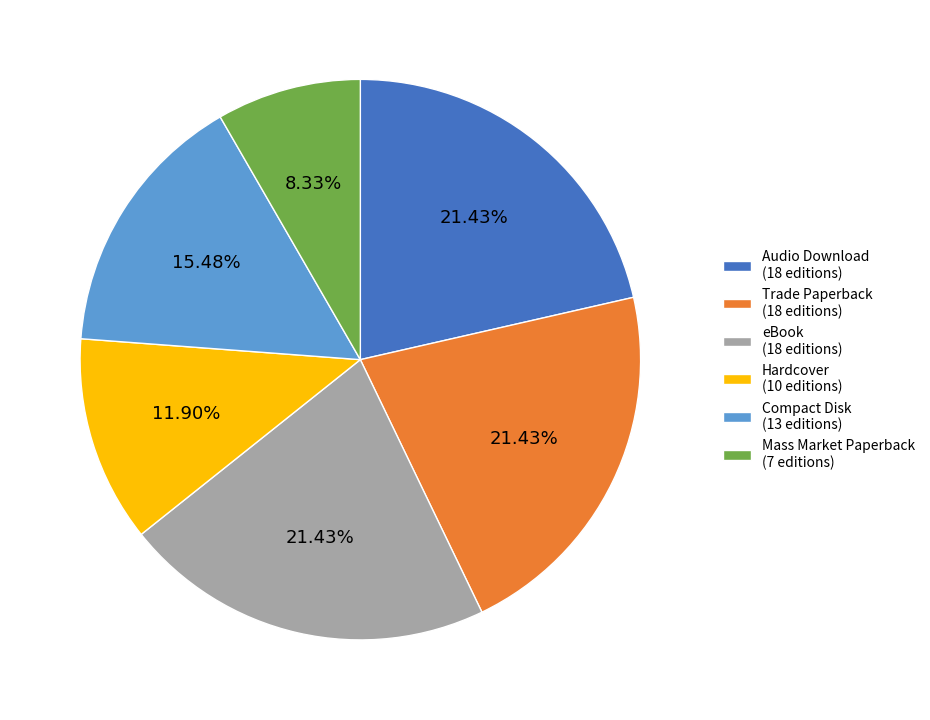

What is the ratio of the value at Trade Paperback (18 editions) to the value at Audio Download (18 editions)?

1.0